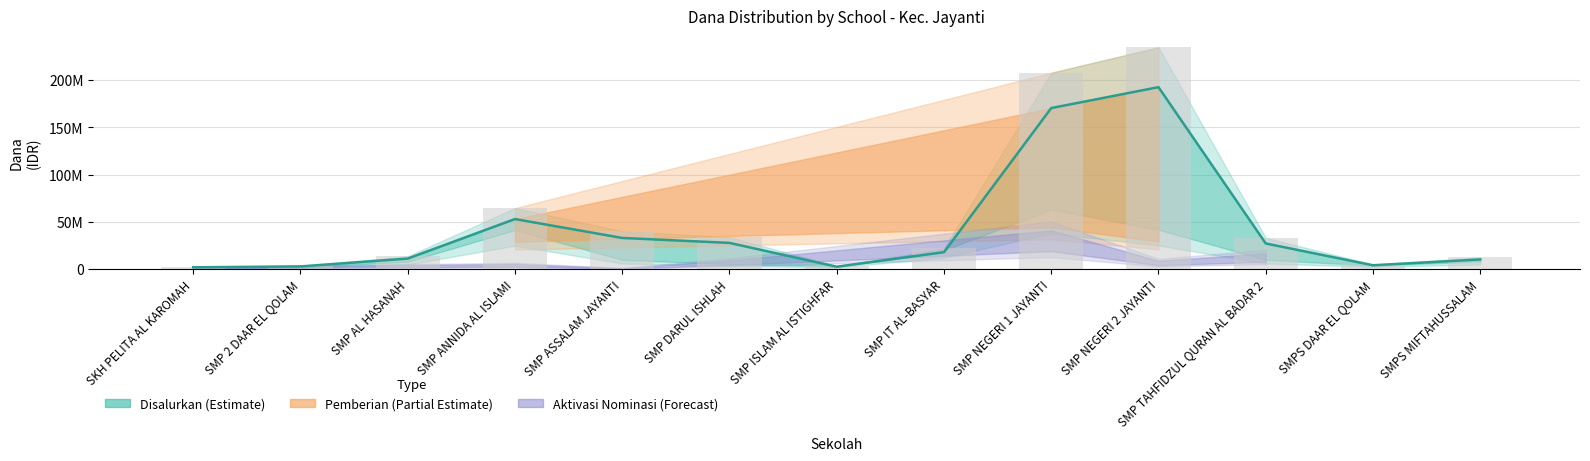

Count the number of categories in the chart.

13